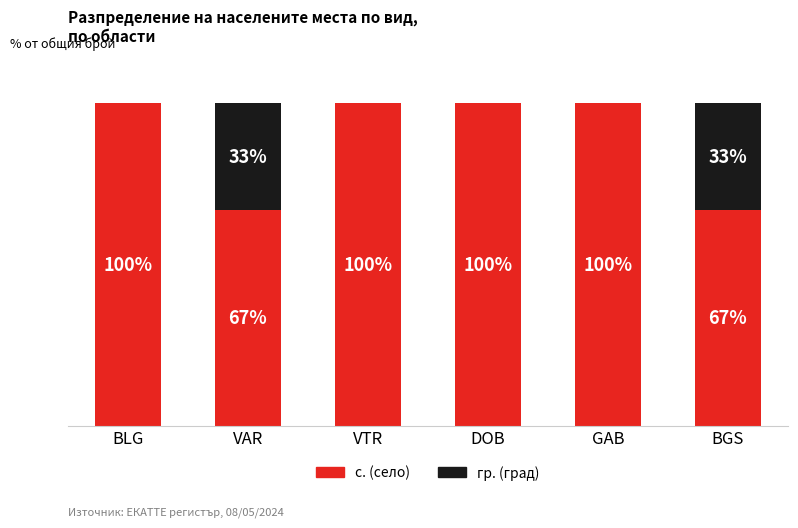

Are the bars horizontal?

No